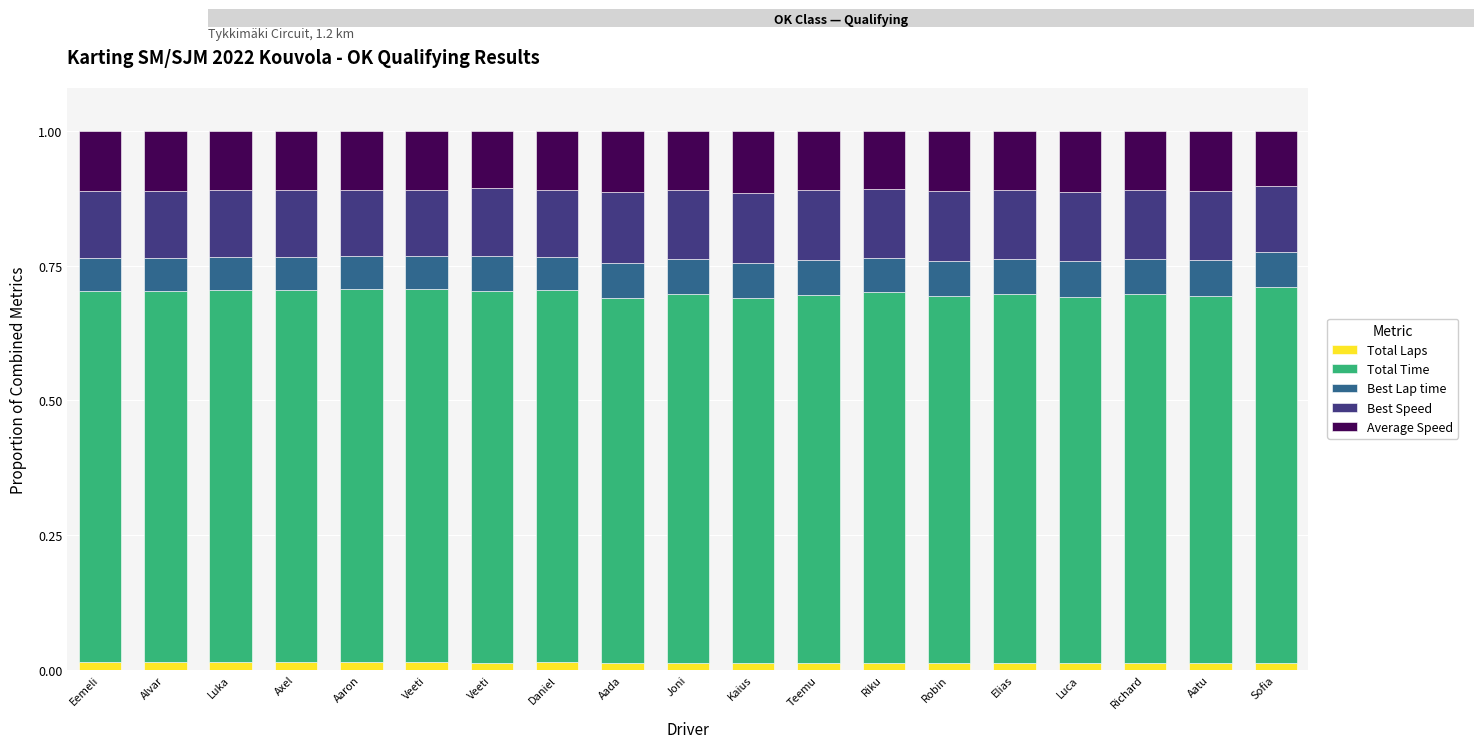

How many distinct data groups are displayed?

5